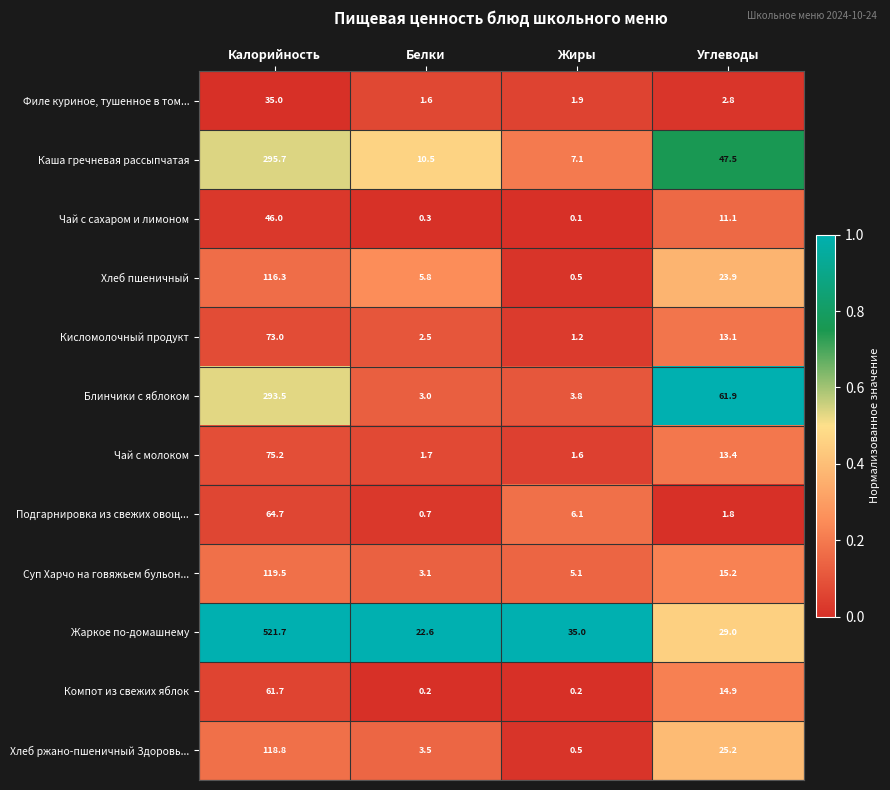

Rank the series by their maximum value, from highest to lowest.

Жаркое по-домашнему, Каша гречневая рассыпчатая, Блинчики с яблоком, Суп Харчо на говяжьем бульон..., Хлеб ржано-пшеничный Здоровь..., Хлеб пшеничный, Чай с молоком, Кисломолочный продукт, Подгарнировка из свежих овощ..., Компот из свежих яблок, Чай с сахаром и лимоном, Филе куриное, тушенное в том...